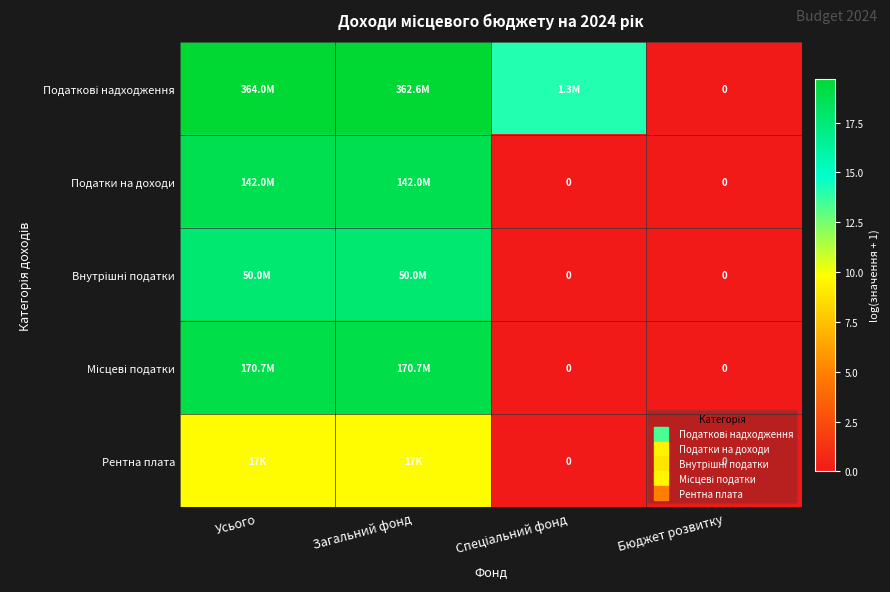

How many categories are shown in the chart?

4